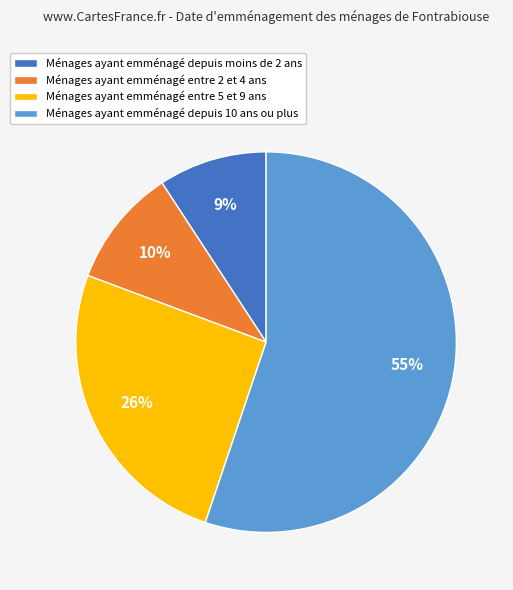

Does Ménages ayant emménagé depuis 10 ans ou plus account for over 50% of the chart?

Yes